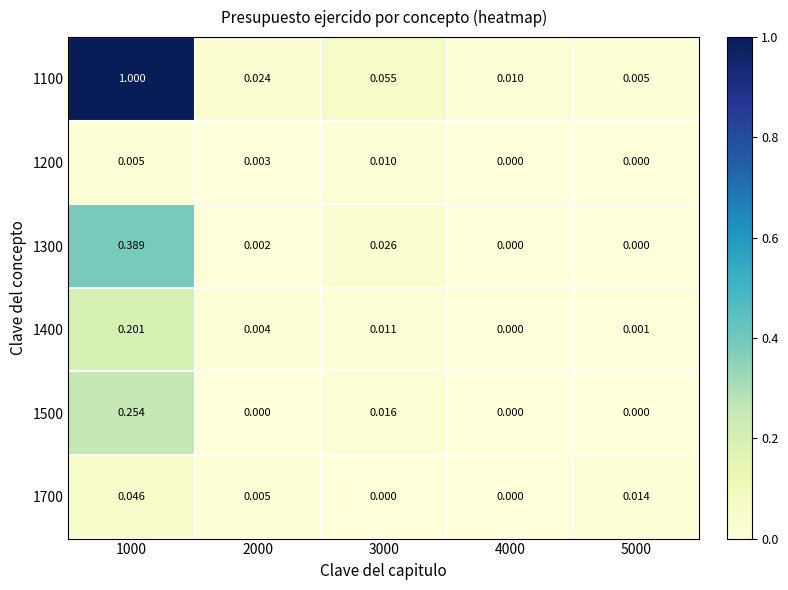

Reading left to right, extract all data points from this chart.

1100: 1000=1.0	2000=0.0	3000=0.1	4000=0.0	5000=0.0
1200: 1000=0.0	2000=0.0	3000=0.0	4000=0.0	5000=0.0
1300: 1000=0.4	2000=0.0	3000=0.0	4000=0.0	5000=0.0
1400: 1000=0.2	2000=0.0	3000=0.0	4000=0.0	5000=0.0
1500: 1000=0.3	2000=0.0	3000=0.0	4000=0.0	5000=0.0
1700: 1000=0.0	2000=0.0	3000=0.0	4000=0.0	5000=0.0